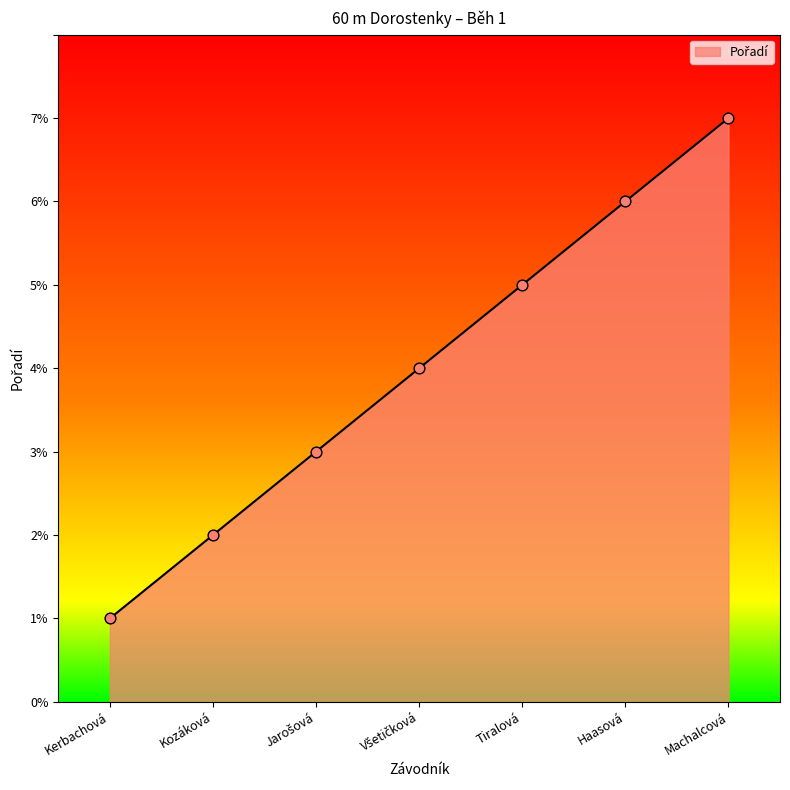

What is the change in value from Kozáková to Machalcová?

+5